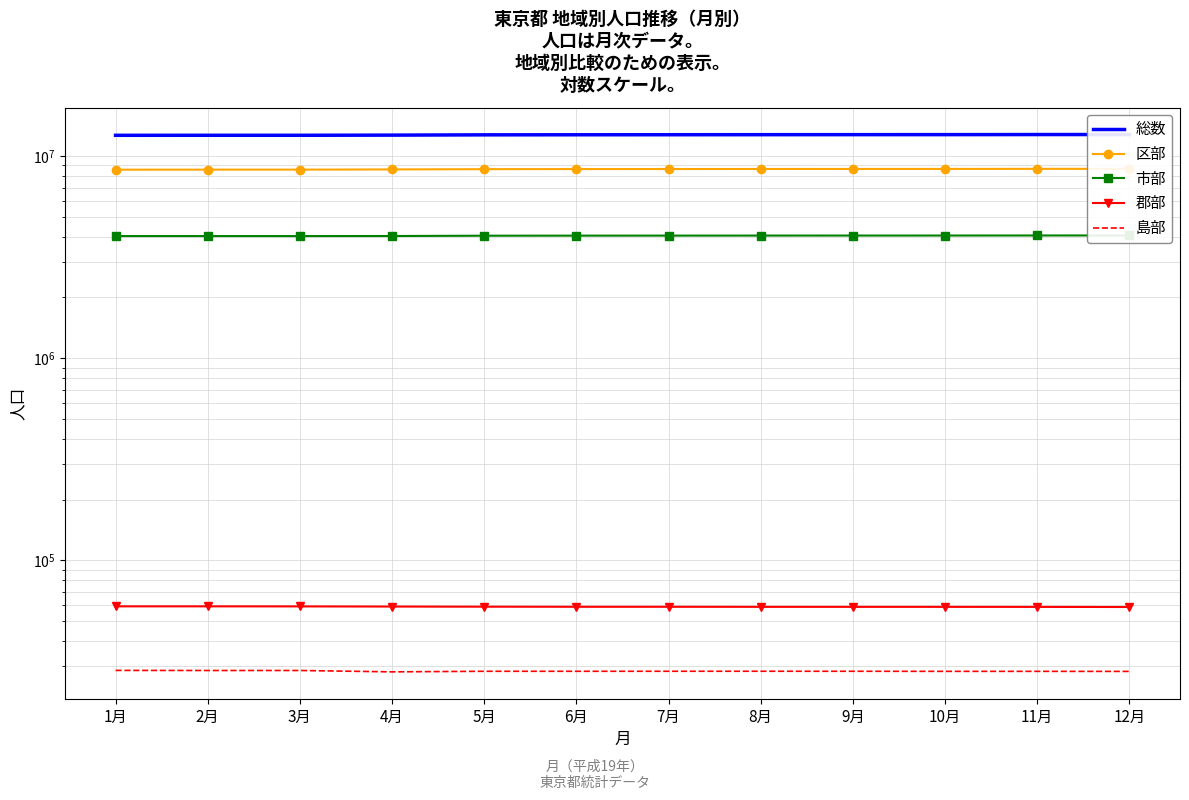

What is the difference between the second highest and second lowest values in the 郡部 series?

373